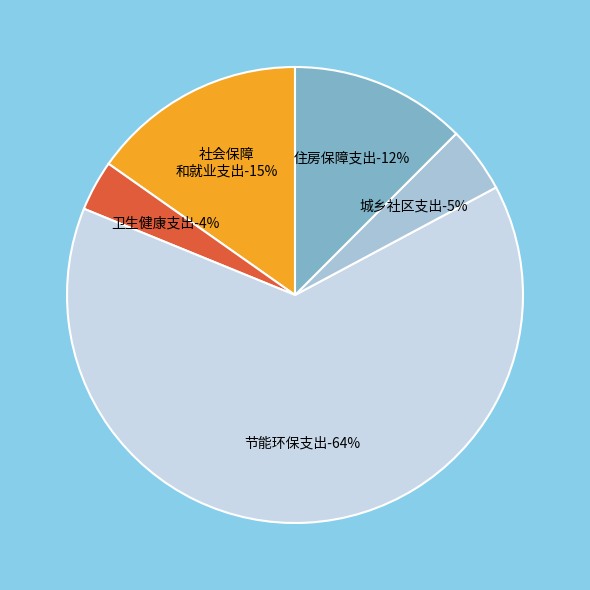

Which category accounts for the majority?

节能环保支出